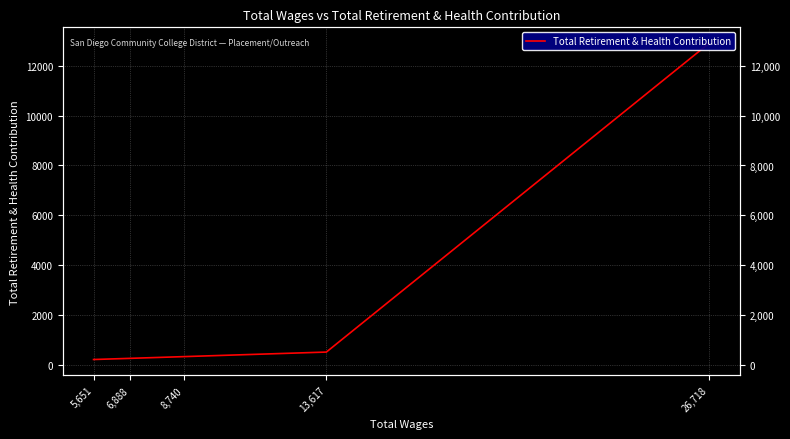

Reading left to right, what are all the values shown in this chart?

26,718=12911	13,617=511	8,740=328	6,888=258	5,651=212